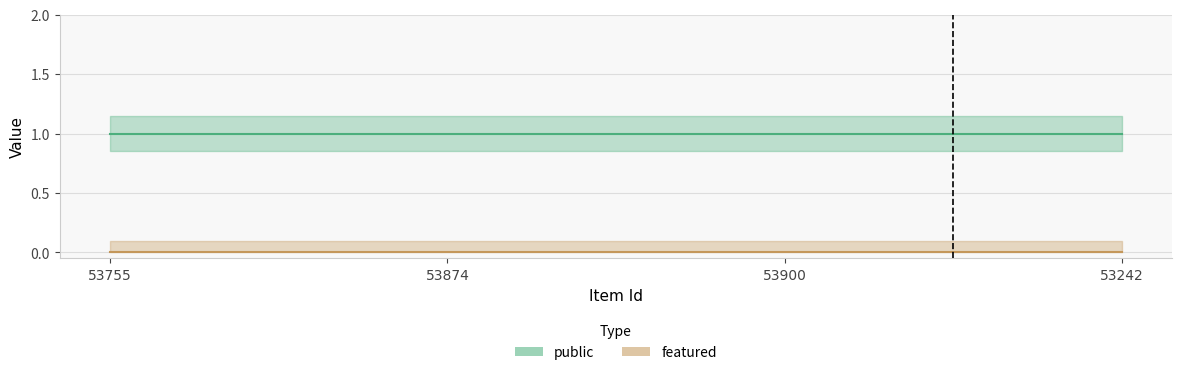

Between 53755 and 53874, which series saw the biggest shift?

public